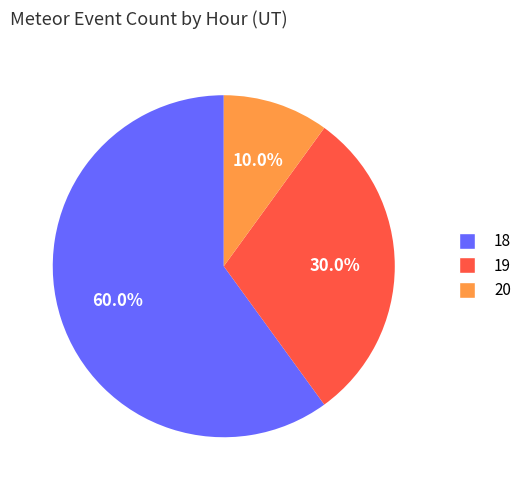

Is the sum of 18 and 19 greater than half?

Yes